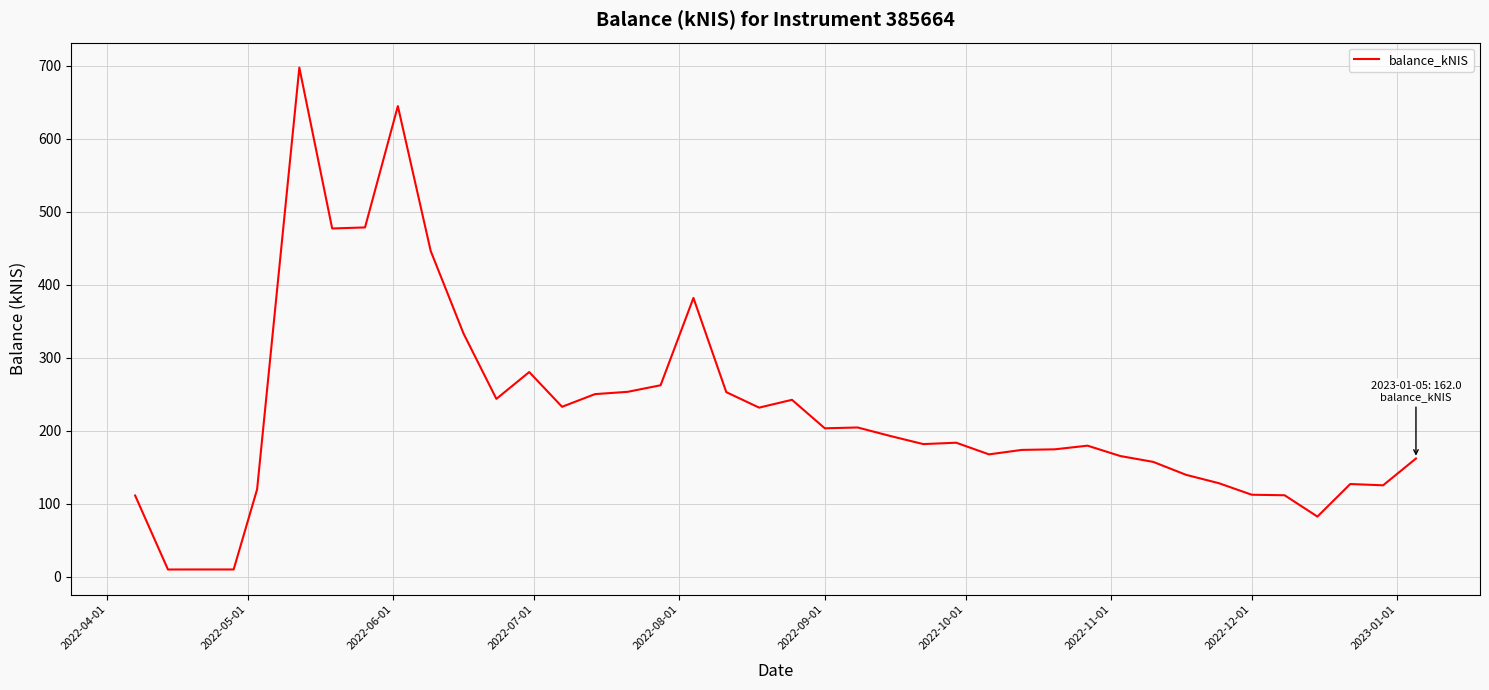

What is the difference between the maximum and minimum values?

687.5